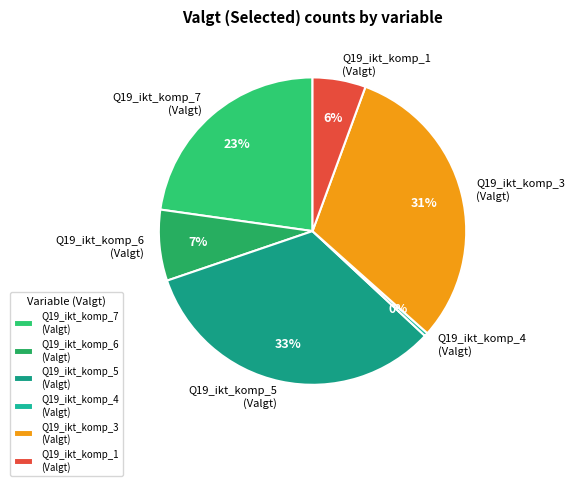

True or false: Q19_ikt_komp_1 (Valgt) accounts for 6% of the total.

True